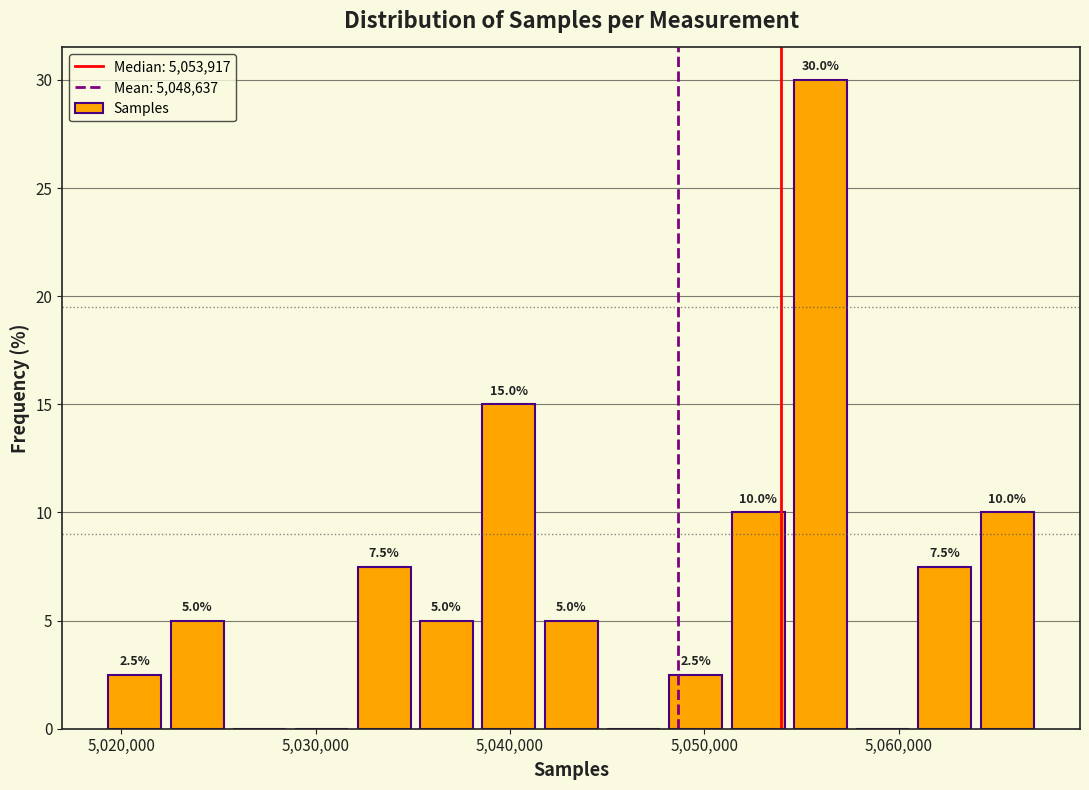

Read against the x-axis, roughly where is the centre of the tallest bar?

5056000